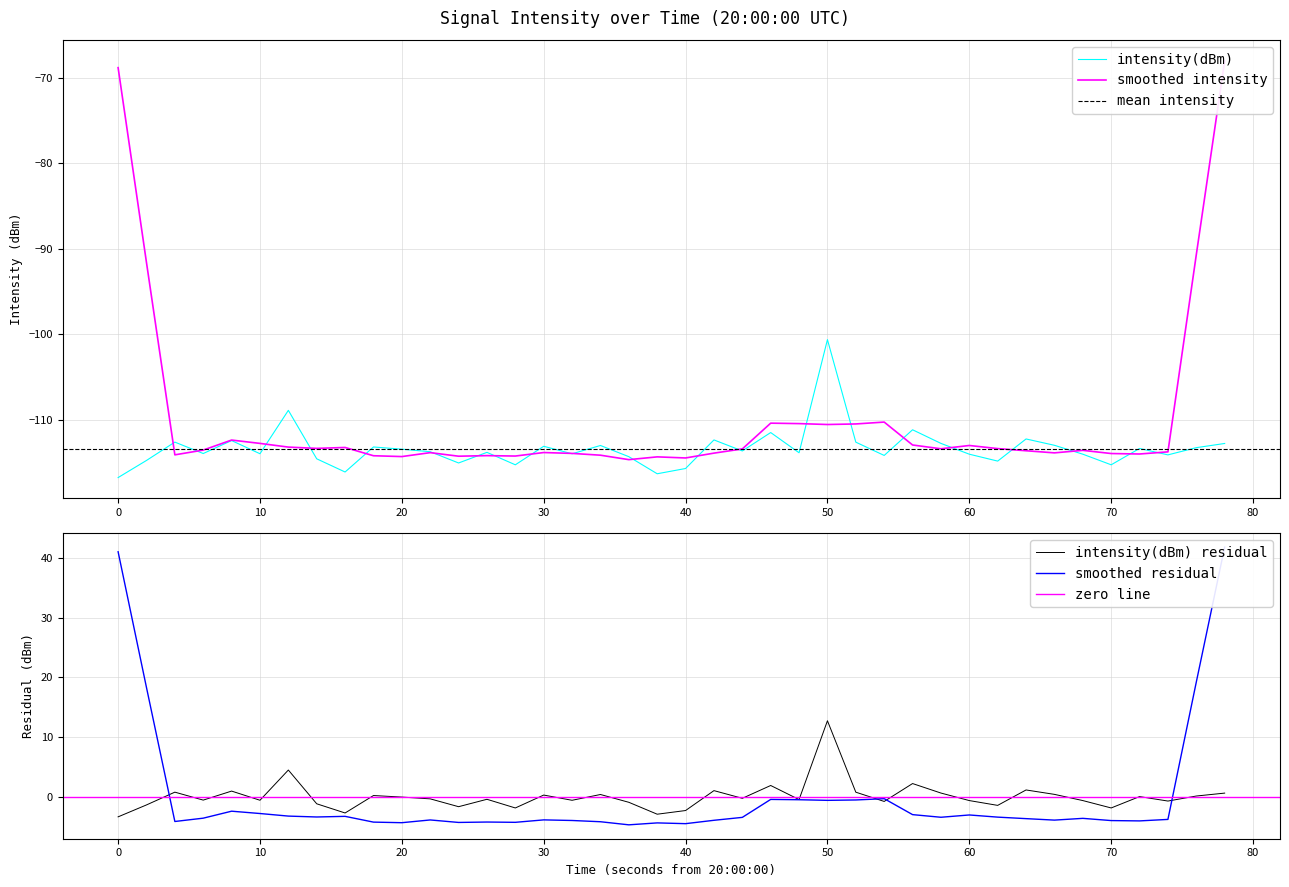

At which label does intensity(dBm) reach its peak?

50